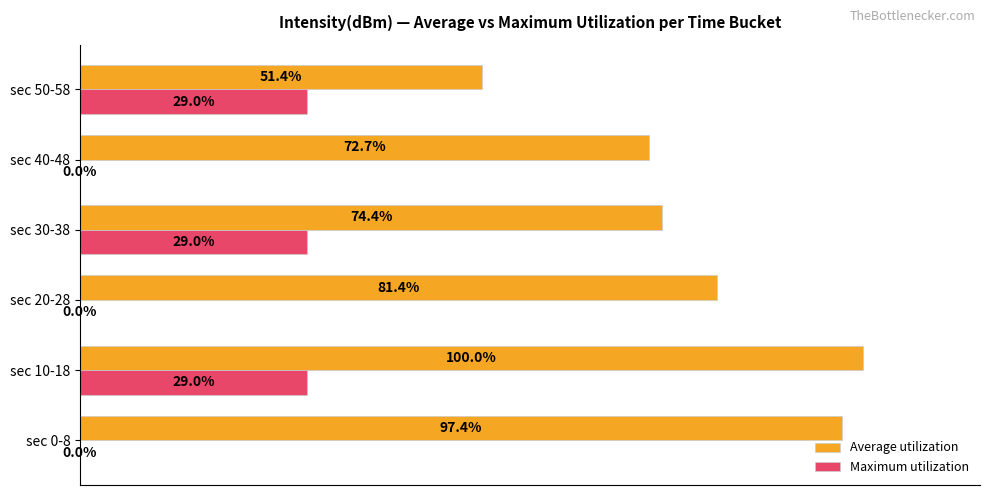

Which series changed the most between sec 20-28 and sec 30-38?

Maximum utilization